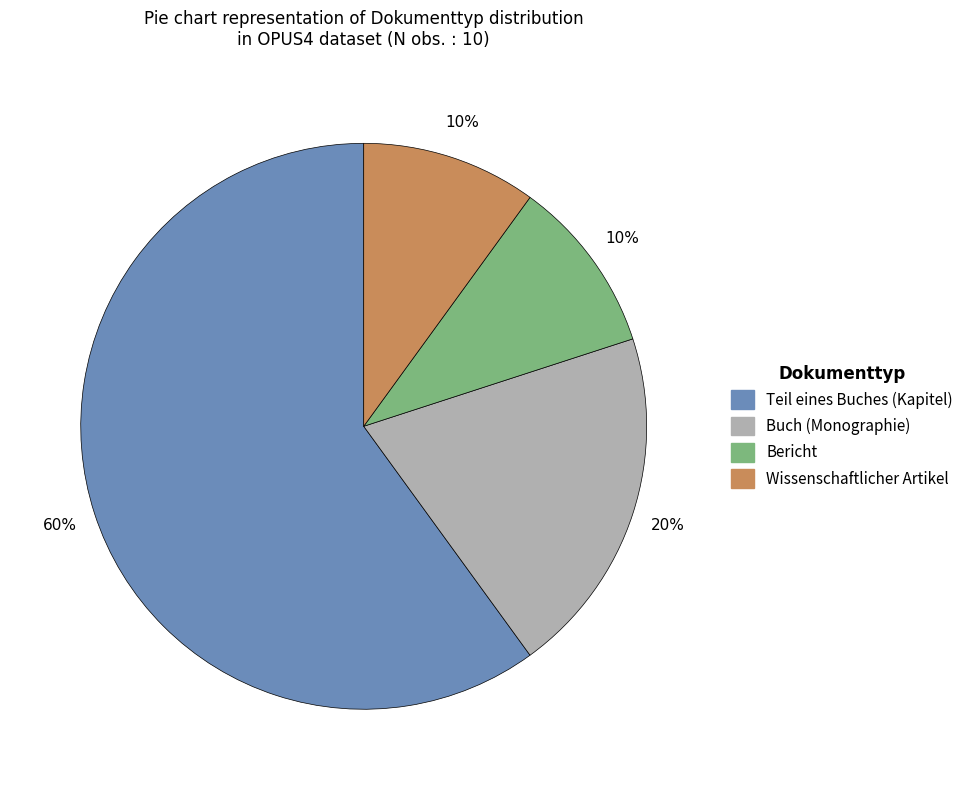

Is the sum of Bericht and Teil eines Buches (Kapitel) greater than half?

Yes